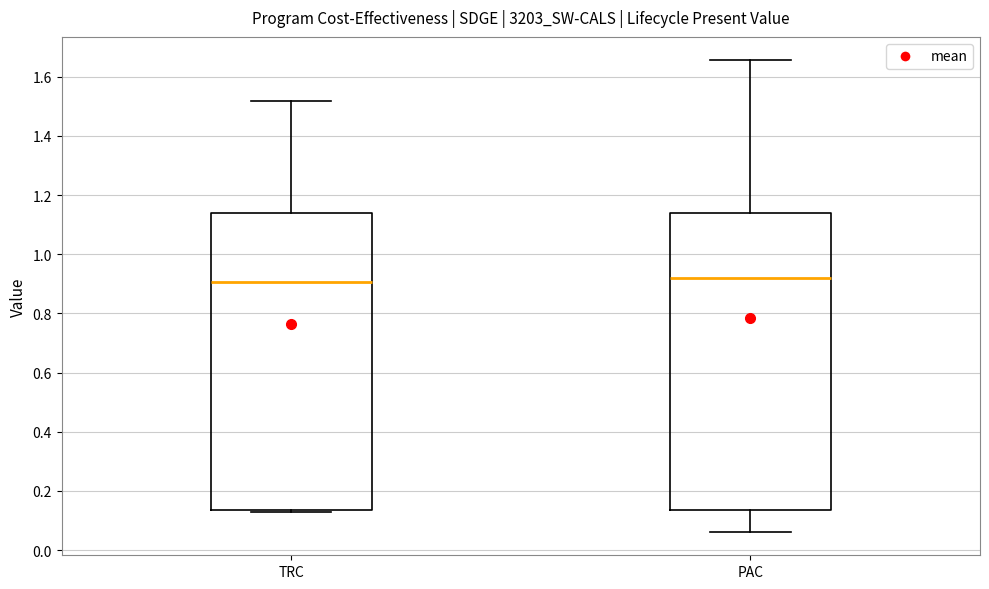

Where is the lower edge of the box for TRC on the y-axis? The values are not printed on the chart, so give them approximately, as read against the axis.

0.14